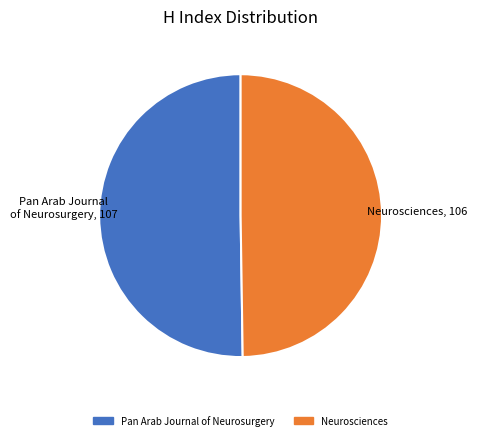

What is the ratio of the value at Pan Arab Journal of Neurosurgery to the value at Neurosciences?

1.0